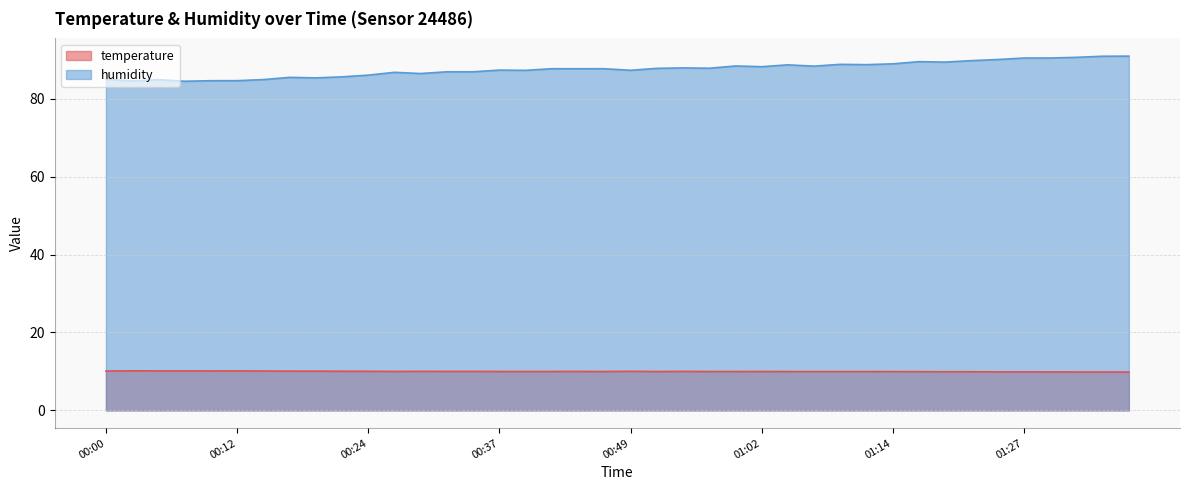

True or false: temperature and humidity cross at least once.

False